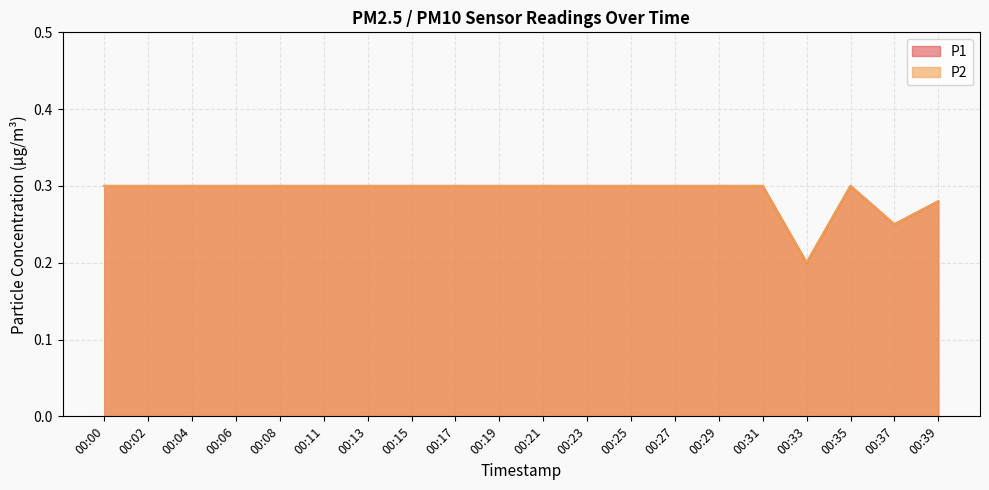

What is the difference between the maximum and minimum values in the P2 series?

0.1